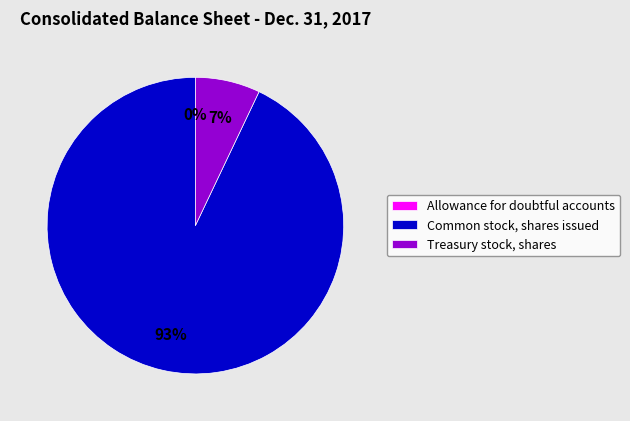

To the nearest percent, what is the difference between the largest and smallest slice percentages?

93%